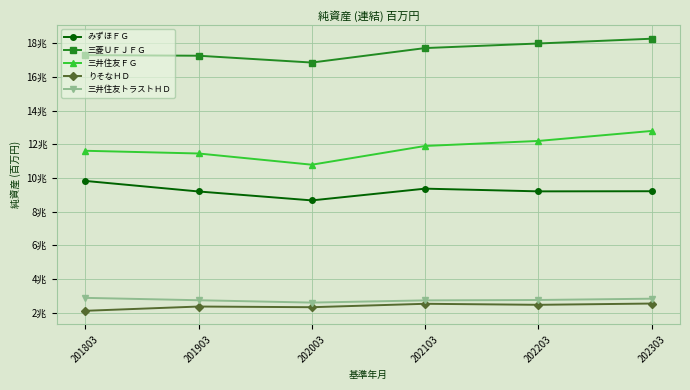

Which series has the widest spread of values?

三井住友ＦＧ